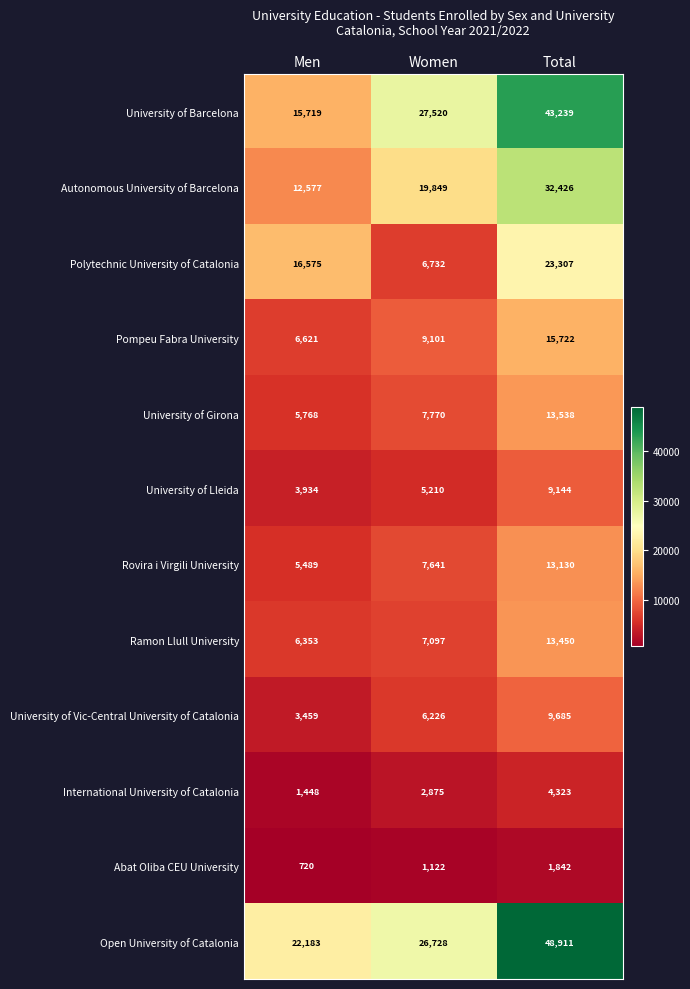

List the series in order of their peak value, highest first.

Open University of Catalonia, University of Barcelona, Autonomous University of Barcelona, Polytechnic University of Catalonia, Pompeu Fabra University, University of Girona, Ramon Llull University, Rovira i Virgili University, University of Vic-Central University of Catalonia, University of Lleida, International University of Catalonia, Abat Oliba CEU University